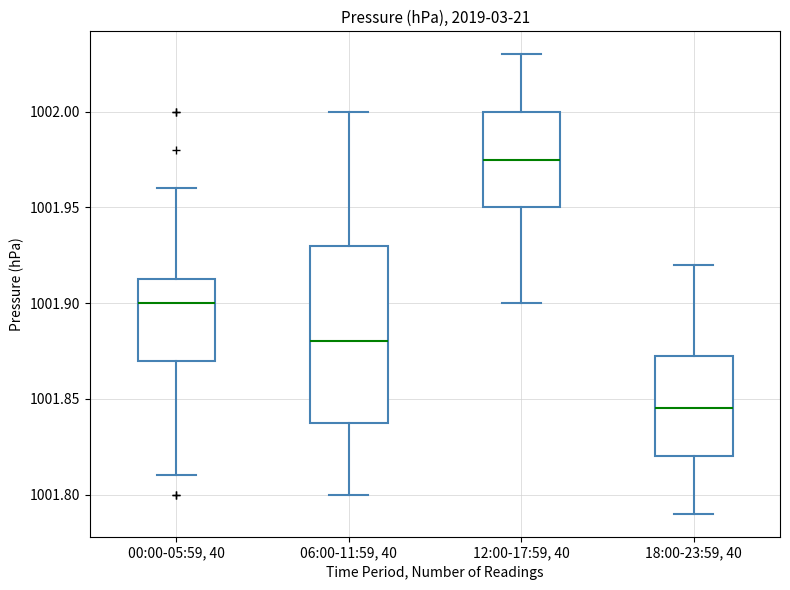

Reading left to right, read every box against the y-axis: the position of its median line, the range the box covers, and the ends of its whiskers. The values are not printed on the chart, so give them approximately, as read against the axis.

00:00-05:59, 40: median 1001.900, box 1001.870 to 1001.915, whiskers 1001.810 to 1001.960
06:00-11:59, 40: median 1001.880, box 1001.840 to 1001.930, whiskers 1001.800 to 1002.000
12:00-17:59, 40: median 1001.975, box 1001.950 to 1002.000, whiskers 1001.900 to 1002.030
18:00-23:59, 40: median 1001.845, box 1001.820 to 1001.875, whiskers 1001.790 to 1001.920